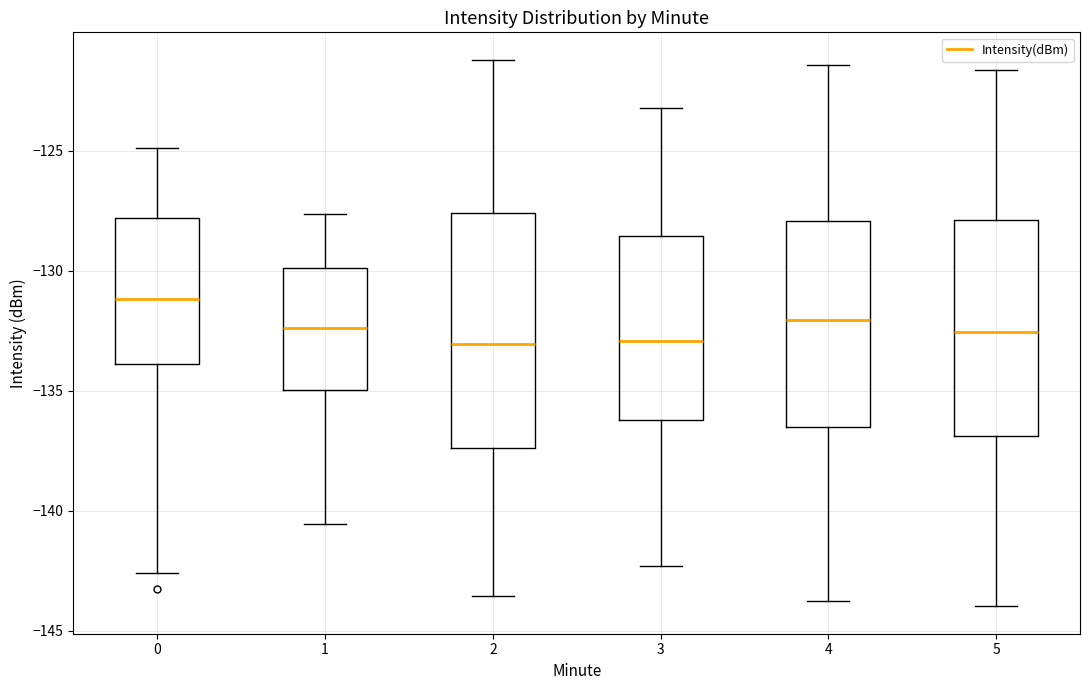

Which box is the tallest, from its lower edge to its upper edge?

2